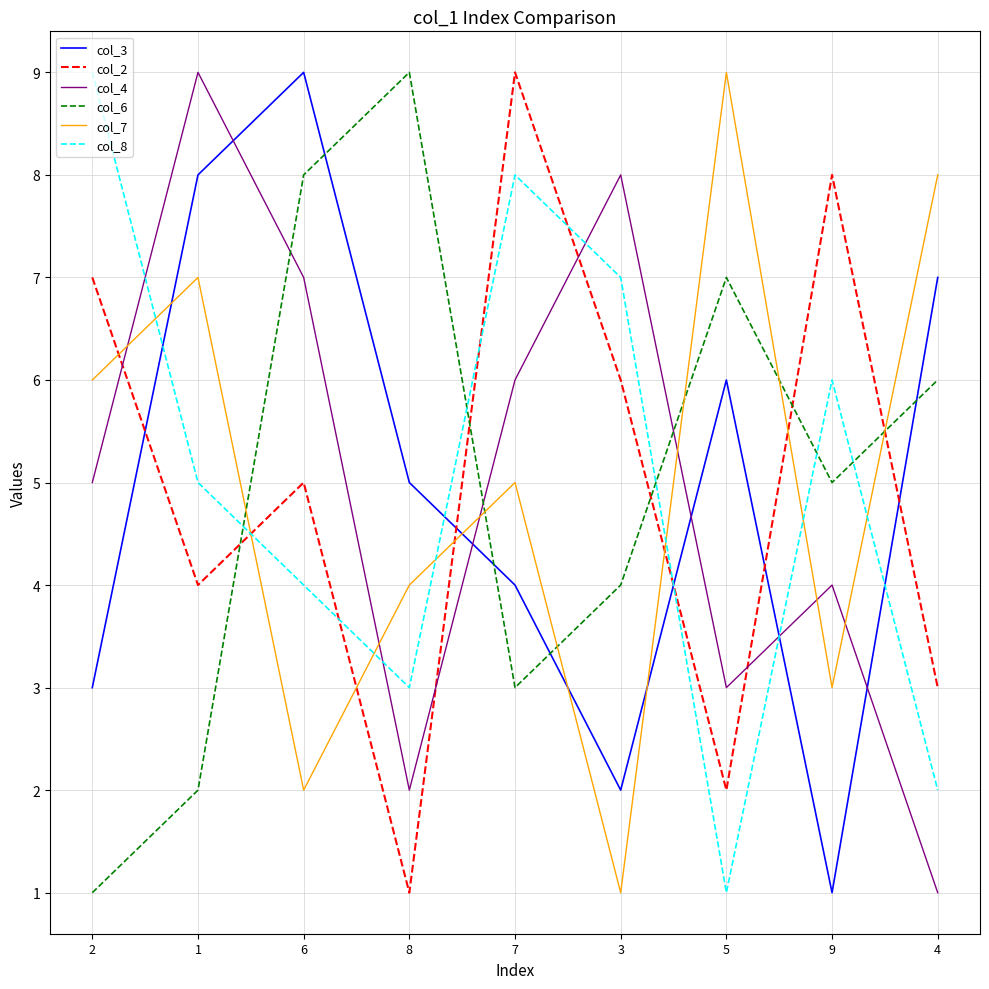

The col_7 series shows 5 at 7. True or false?

True